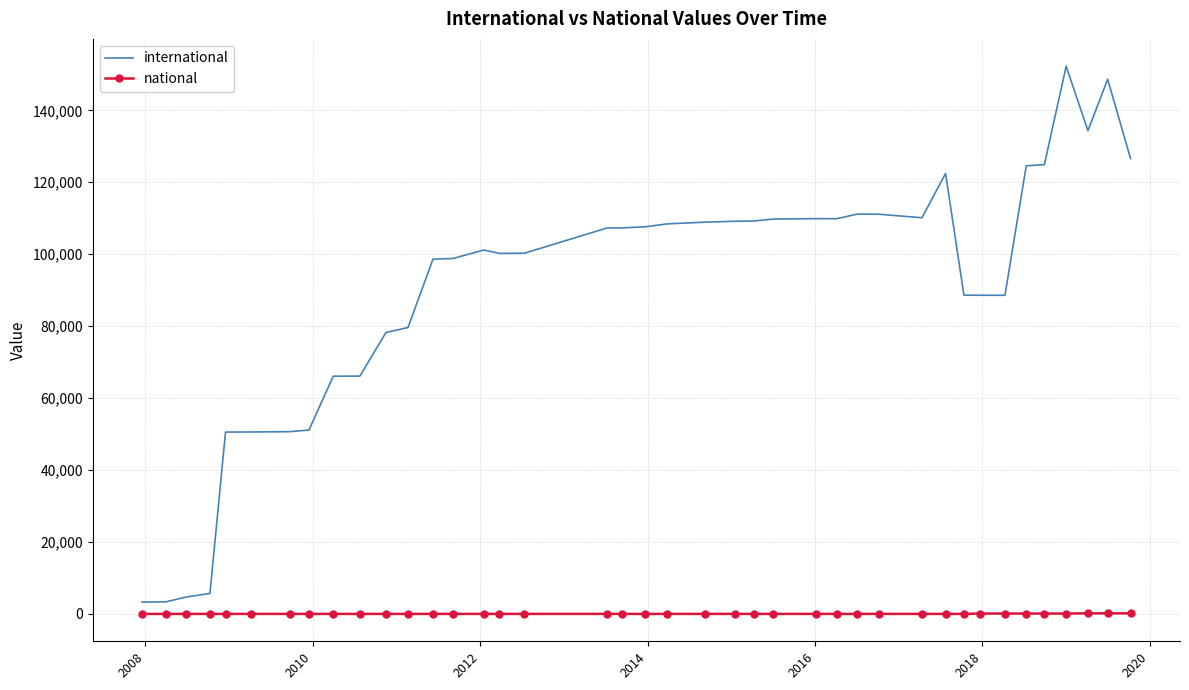

What is the average value of the international series?

90715